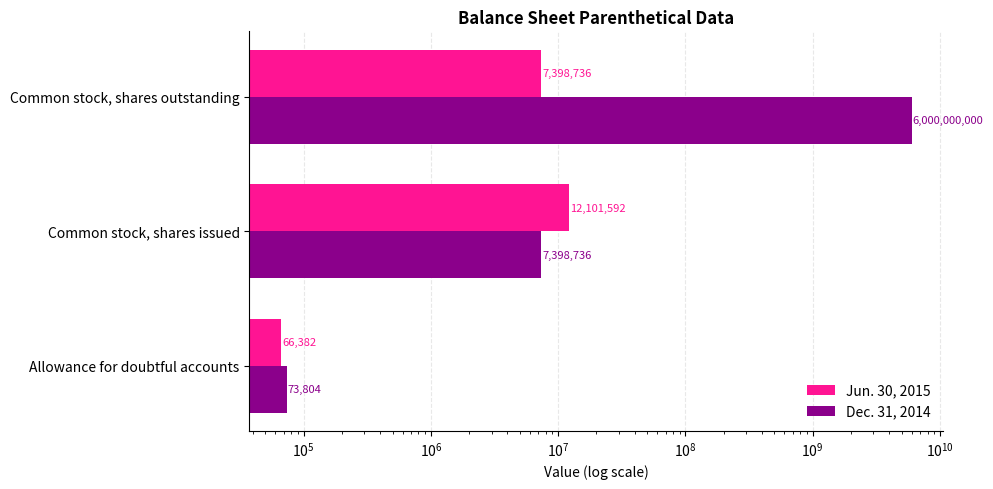

What is the sum of all Jun. 30, 2015 values?

19566710